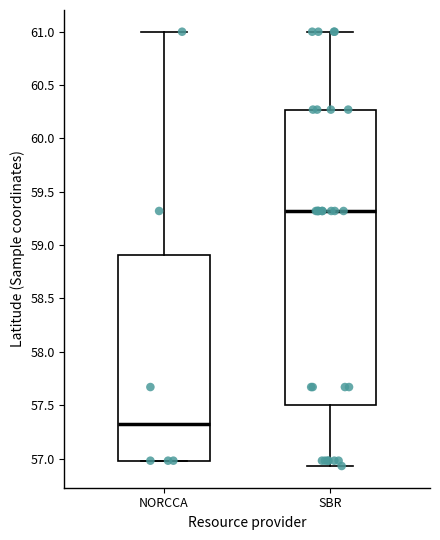

Where is the upper edge of the box for NORCCA on the y-axis? The values are not printed on the chart, so give them approximately, as read against the axis.

58.90